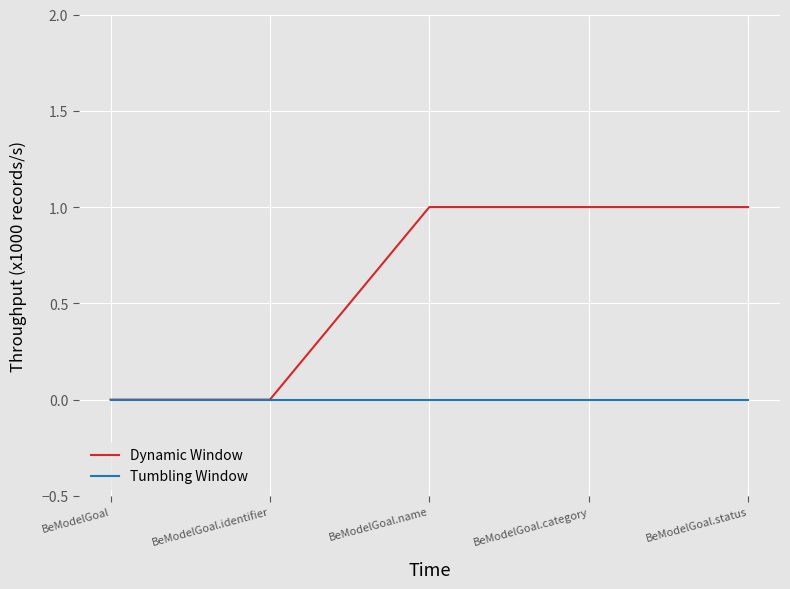

What position from the right is BeModelGoal?

5